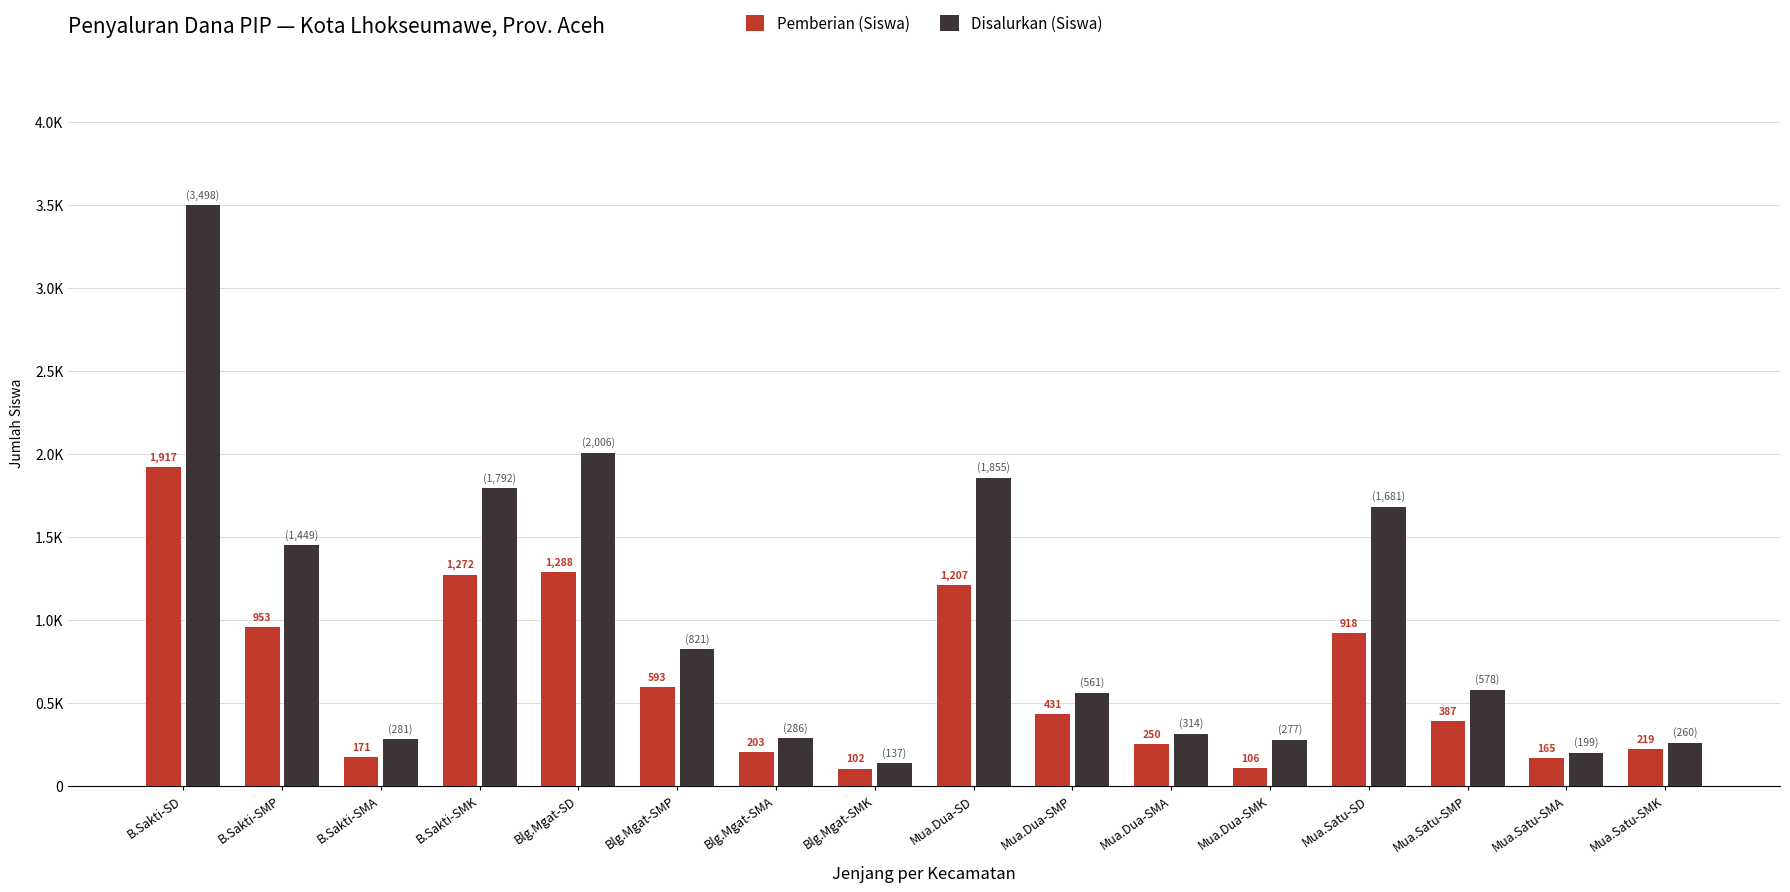

Does the chart contain stacked bars?

No